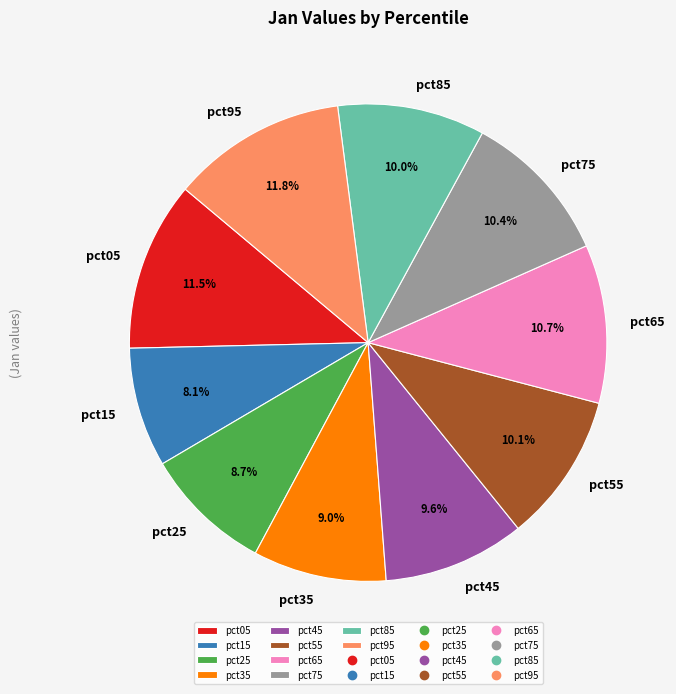

Does pct35 represent more than half of the total?

No